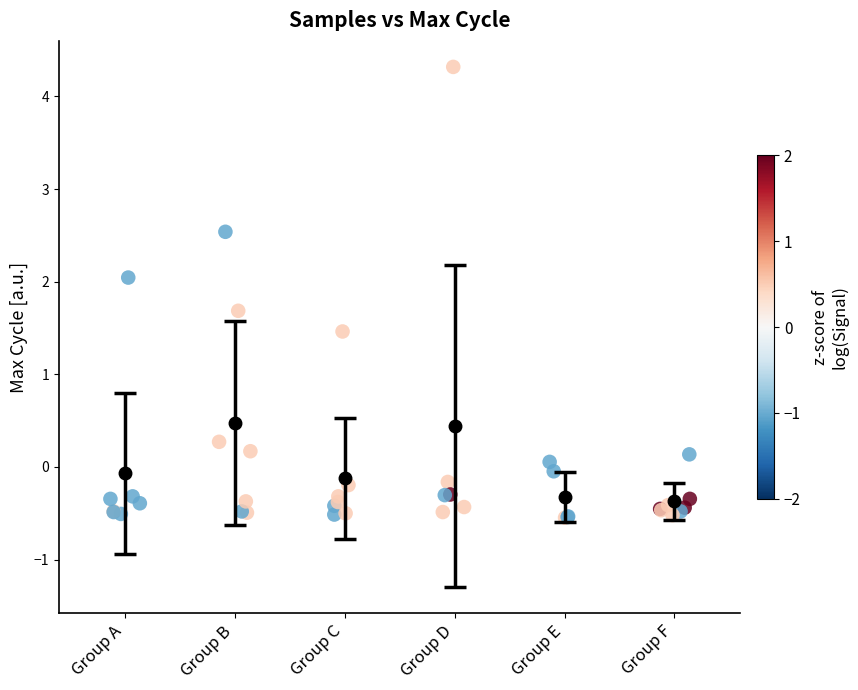

What Y value in the scatter plot is closest to 1?

1.5